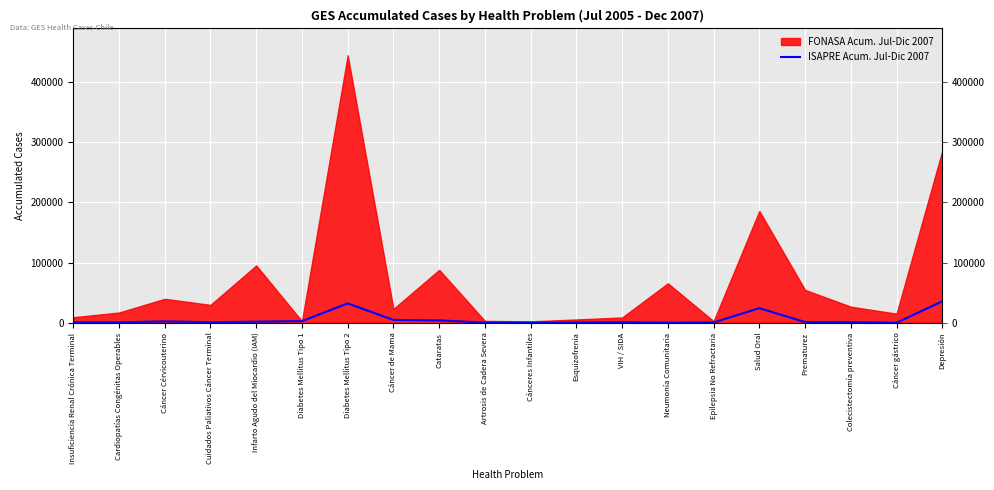

True or false: there are more than 2 points higher than both neighbors.

True